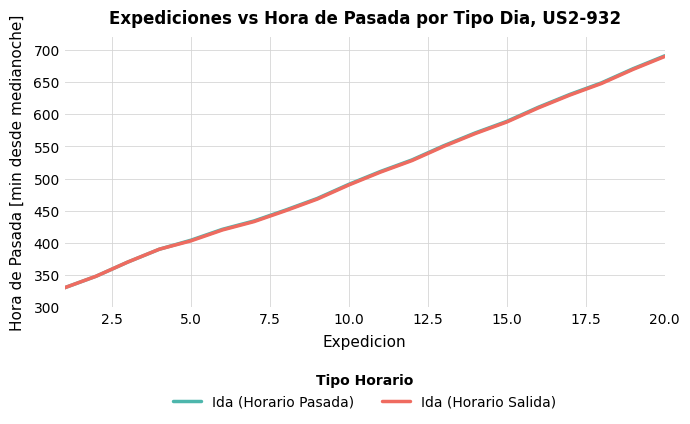

What is the maximum value for Ida (Horario Salida)?

690